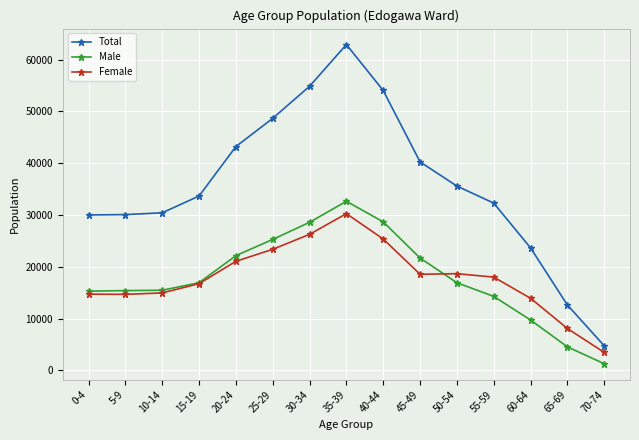

Is the value of Female at 20-24 greater than the value of Total at 35-39?

No